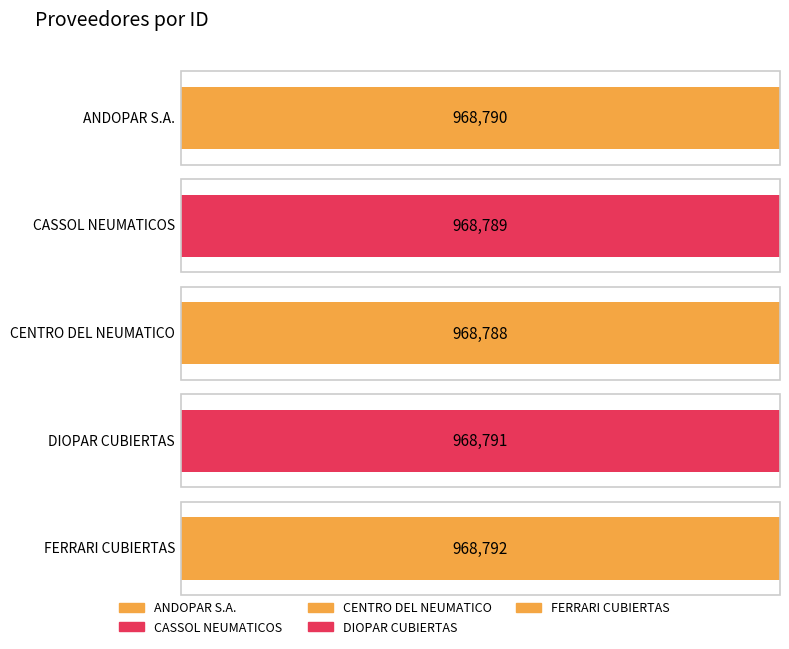

What is the label of the 5th bar from the left?

FERRARI CUBIERTAS